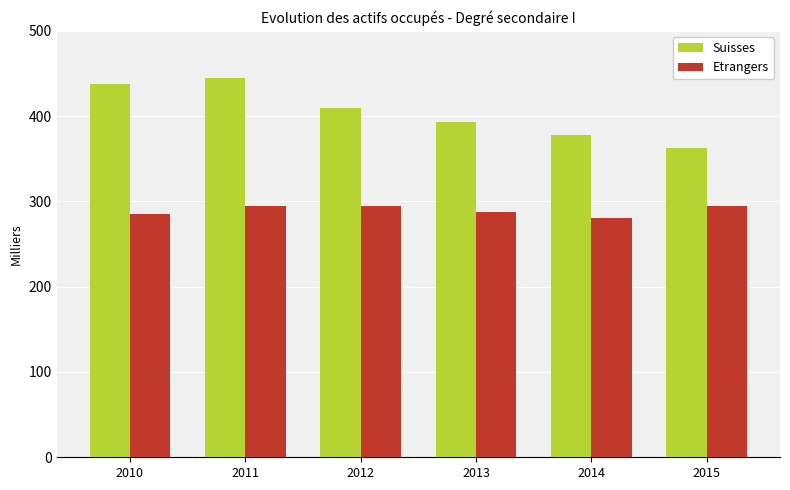

What are all the series names shown in the legend?

Suisses, Etrangers